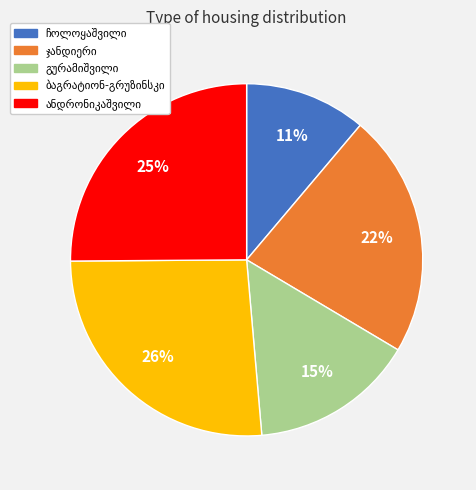

Does any single category account for the majority?

No